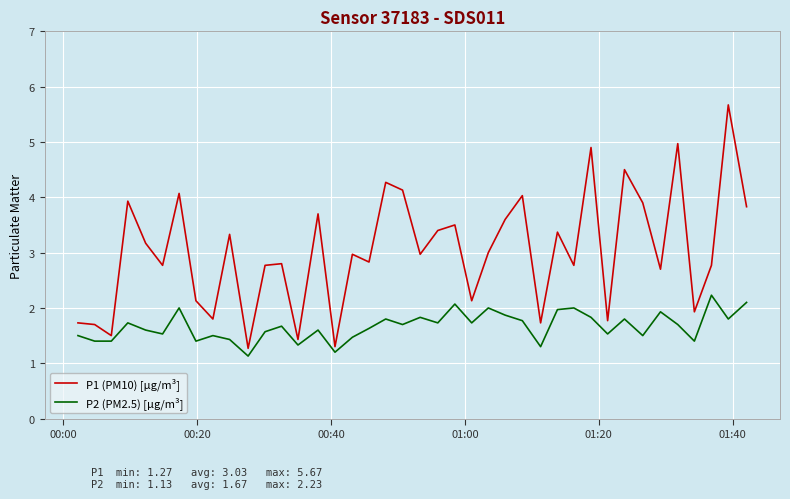

What is the greatest value displayed?

5.7